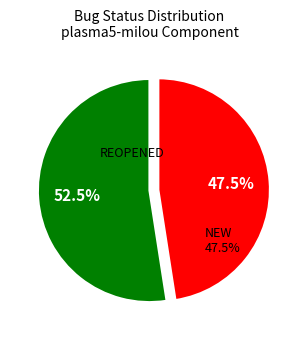

To the nearest percent, what is the combined percentage of NEW and REOPENED?

100%